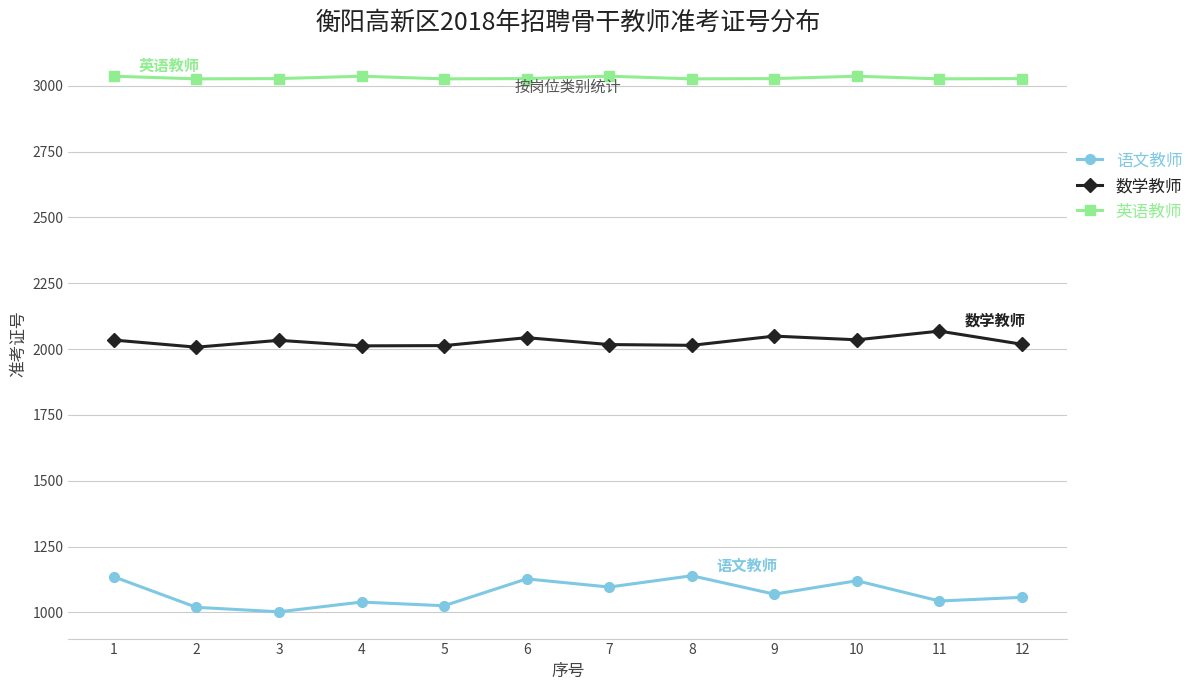

What is the highest value of the 语文教师 series?

1139